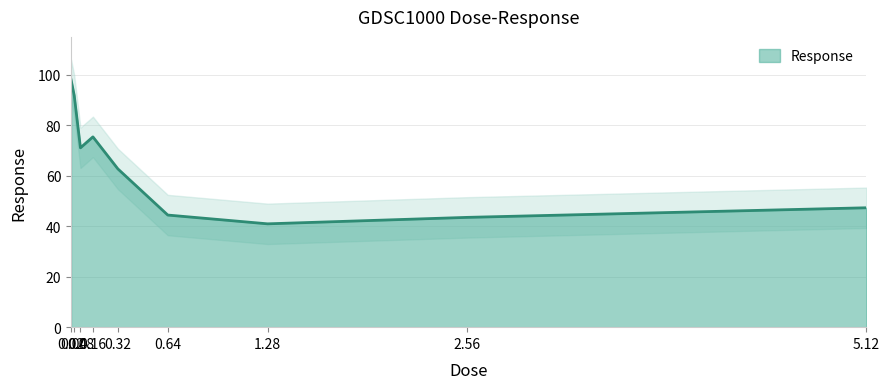

Count the number of values greater than 62.

5